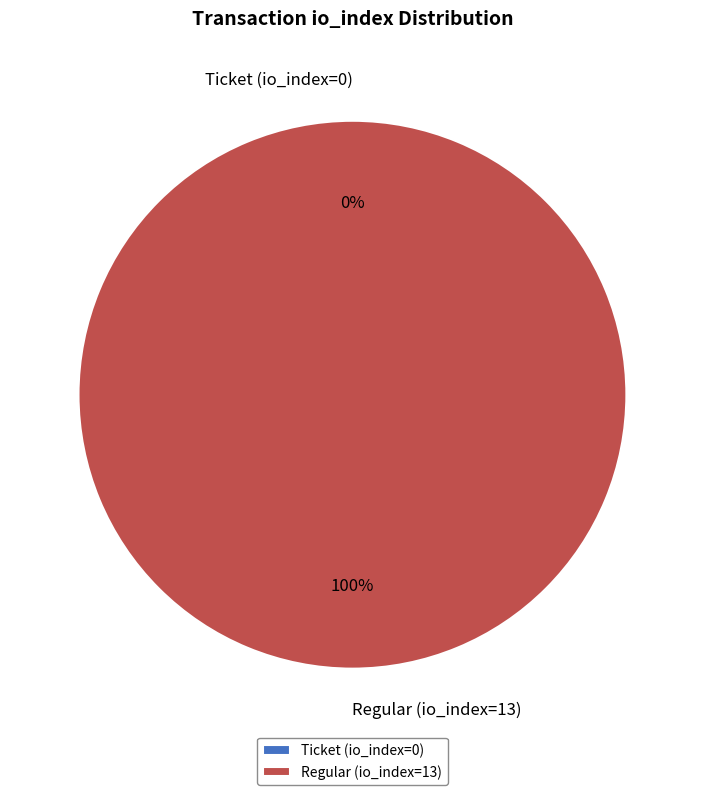

What is the total percentage of Ticket (io_index=0) and Regular (io_index=13)?

100.0%